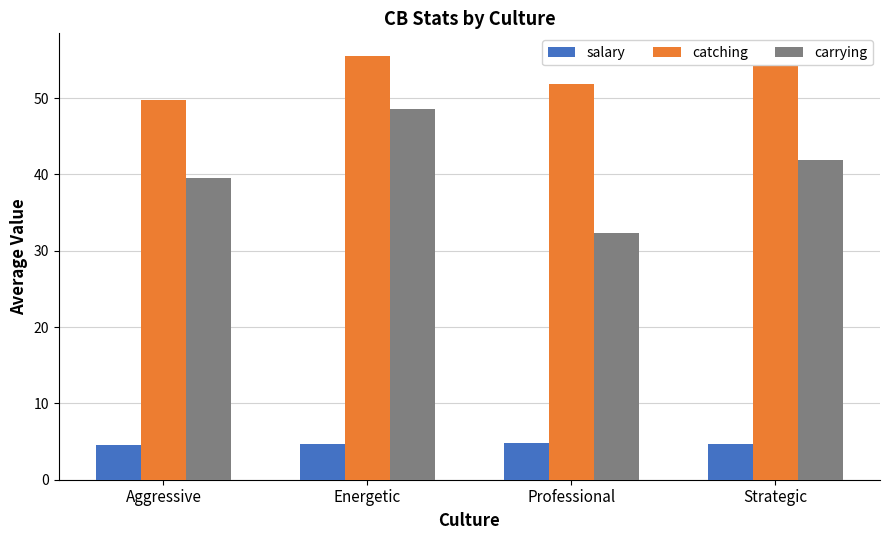

True or false: salary has a value of 4.7 at Energetic.

True